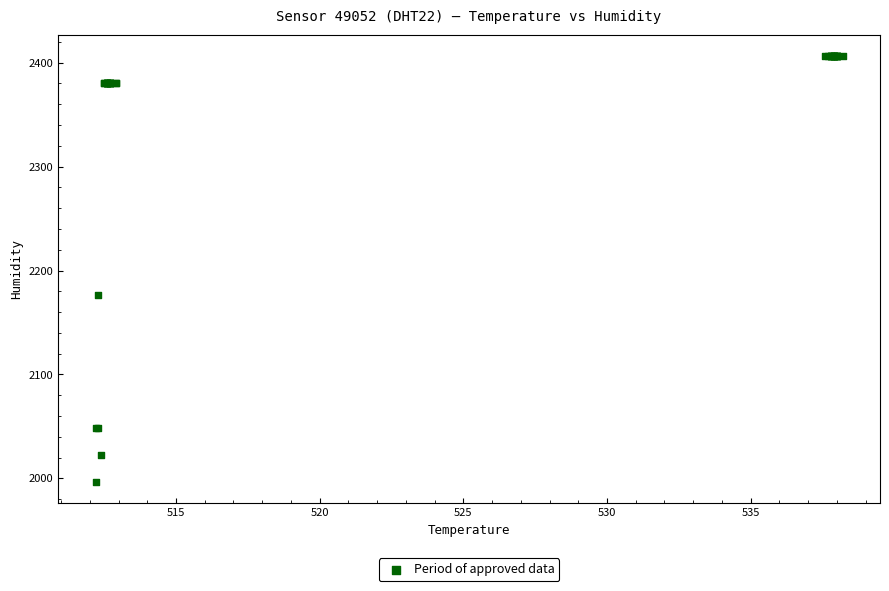

What Y value in the scatter plot is closest to 2201?

2176.0